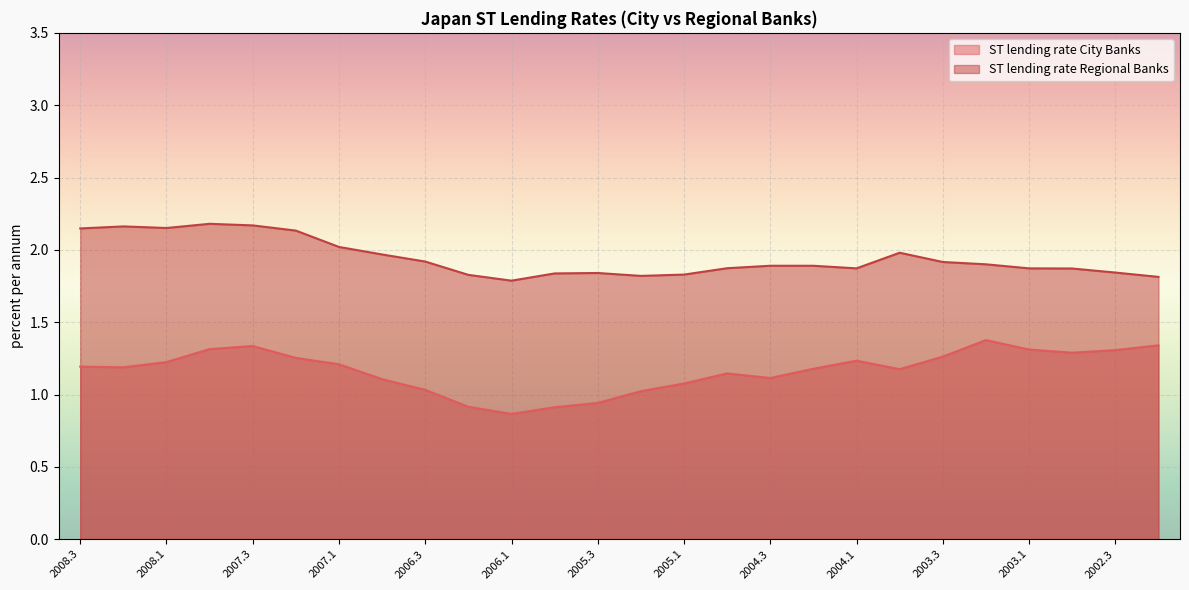

How many lines are shown in the chart?

2